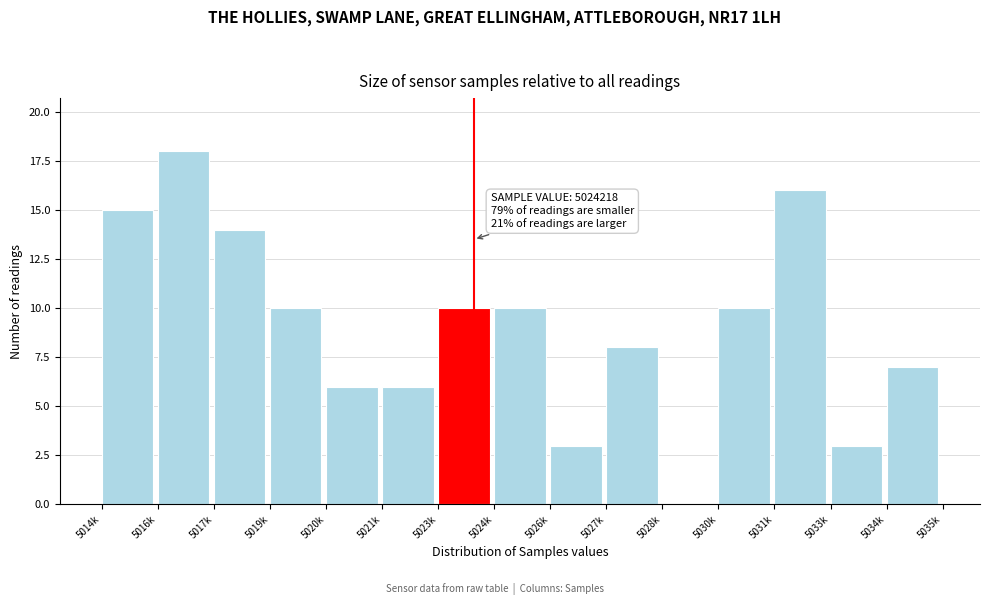

Reading right to left, what are all the values shown in this chart?

5034k=7	5033k=3	5031k=16	5030k=10	5028k=0	5027k=8	5026k=3	5024k=10	5023k=10	5021k=6	5020k=6	5019k=10	5017k=14	5016k=18	5014k=15